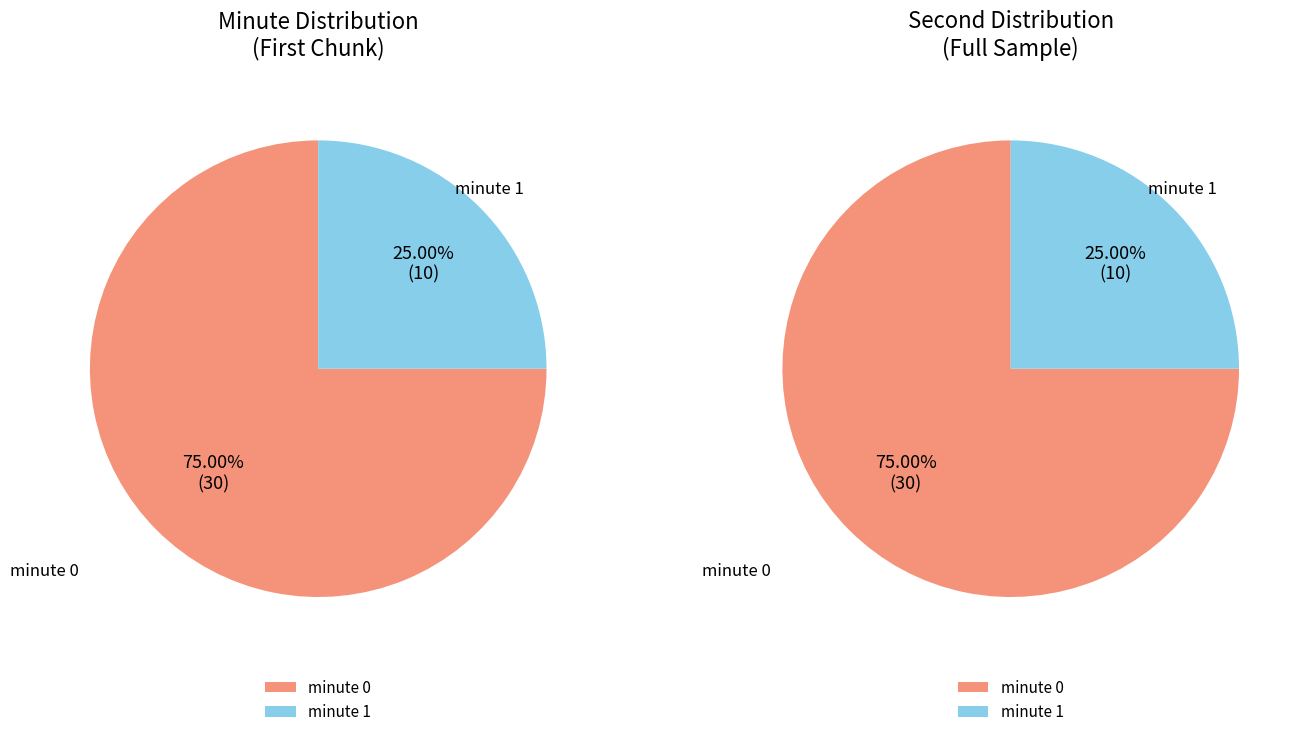

Is minute_0 the majority of the pie?

Yes